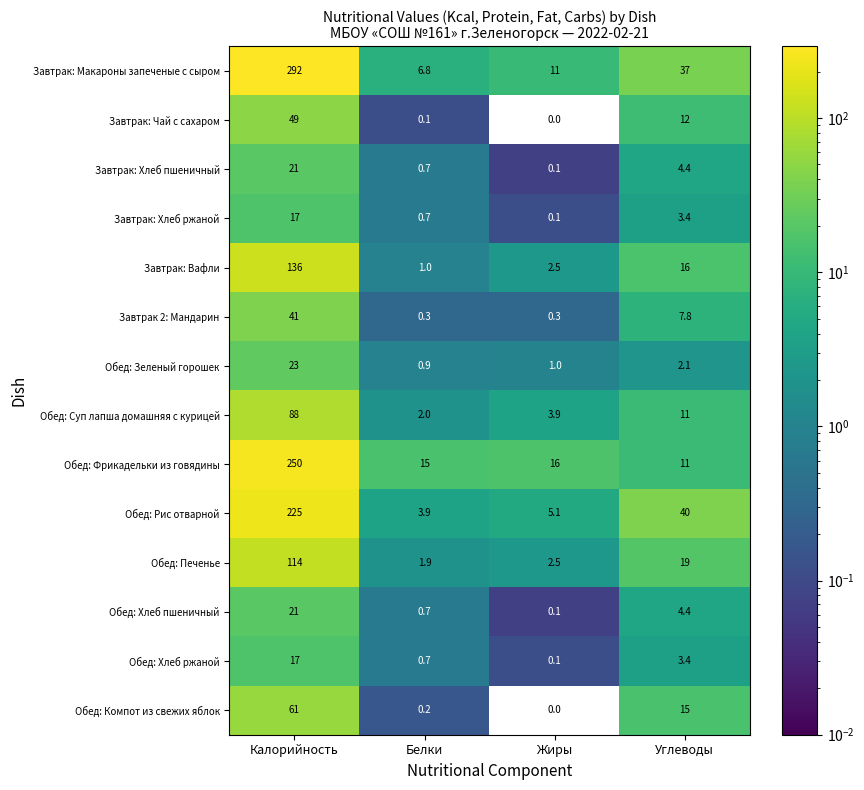

Is it true that Завтрак: Хлеб ржаной equals 17.0 at Калорийность?

True